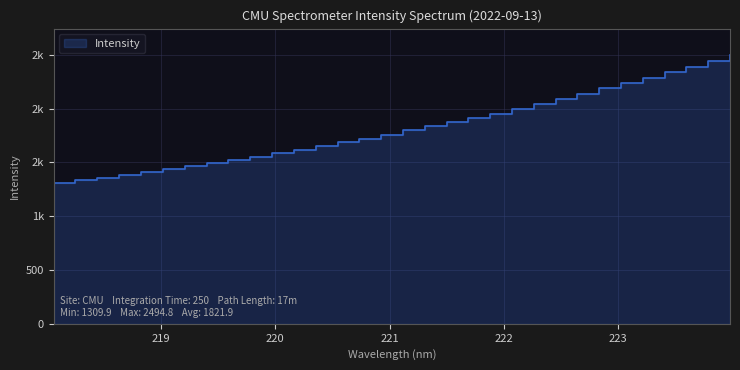

What is the sum of the values at 221.1174 and 222.263?

3841.4